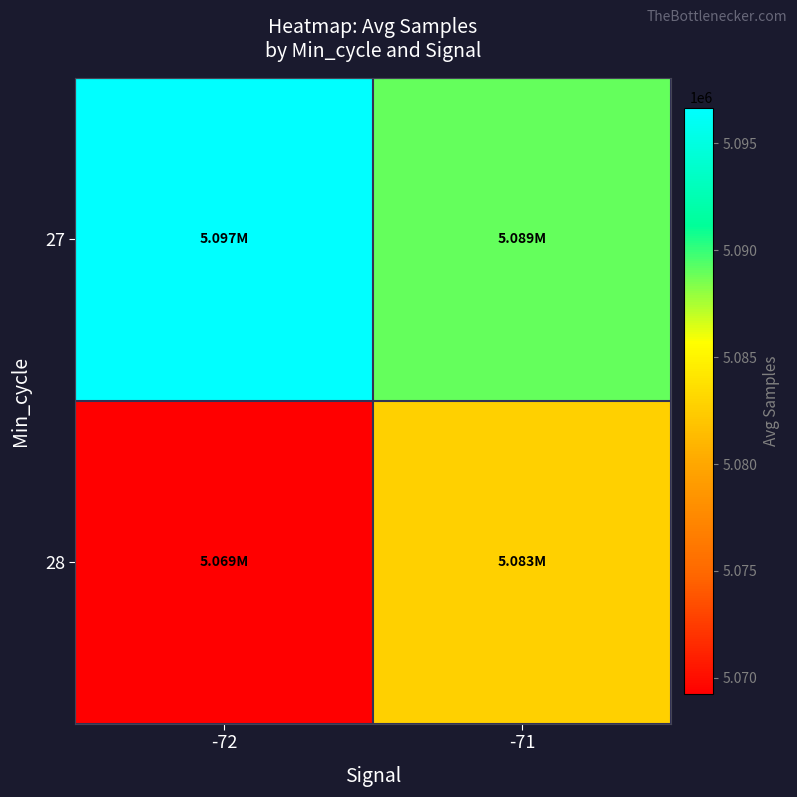

Reading right to left, transcribe all the data shown in this chart.

27: -71=5088962.8	-72=5096661.0
28: -71=5082704.1	-72=5069246.3